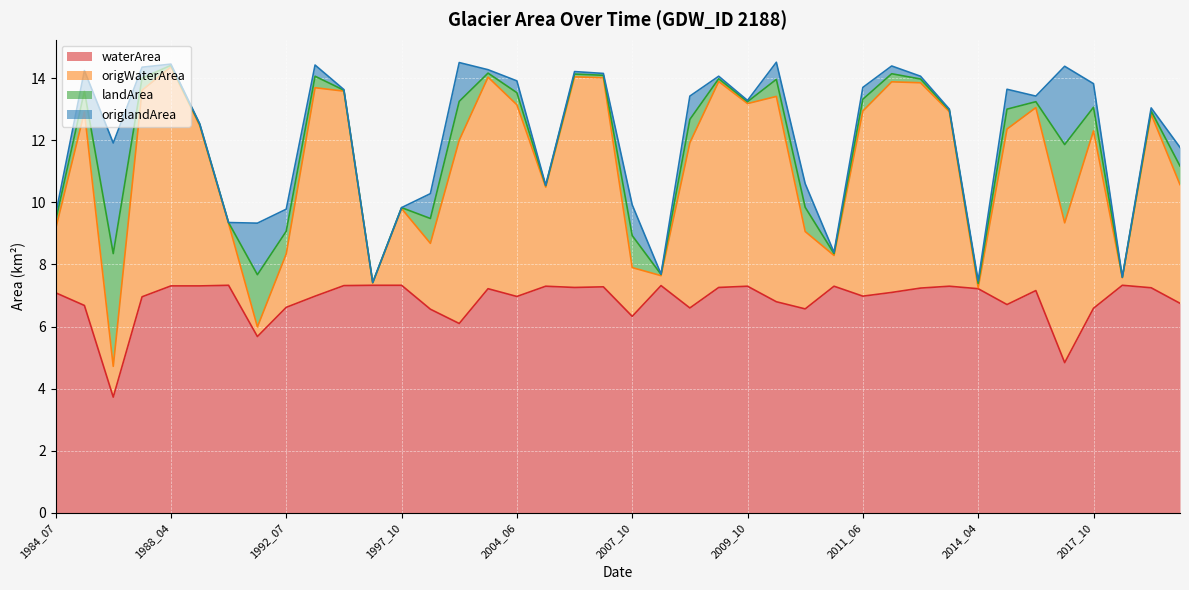

What is the minimum value for waterArea?

3.7